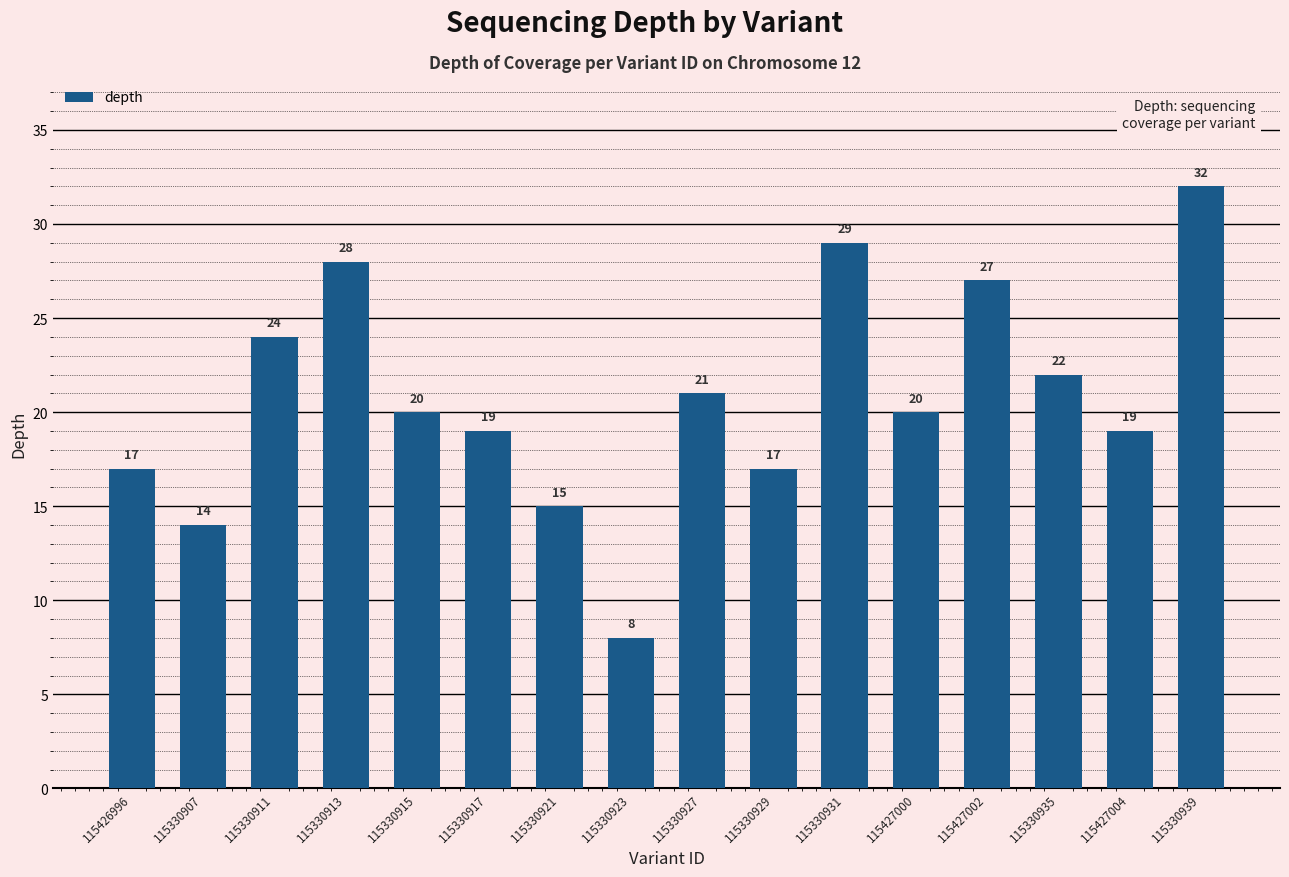

Between 115330939 and 115330913, which is larger?

115330939